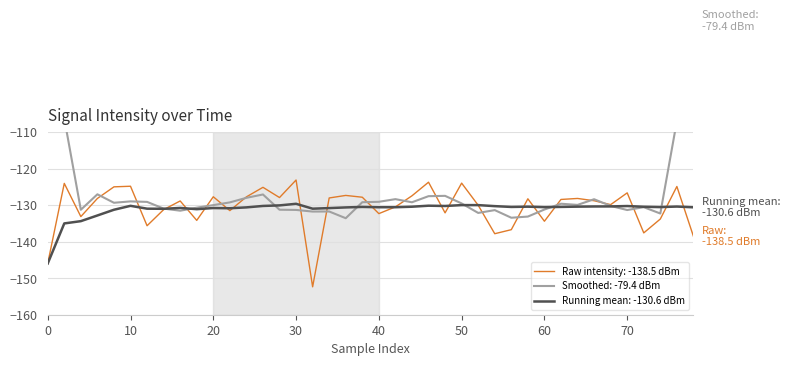

How many values exceed -128?

15